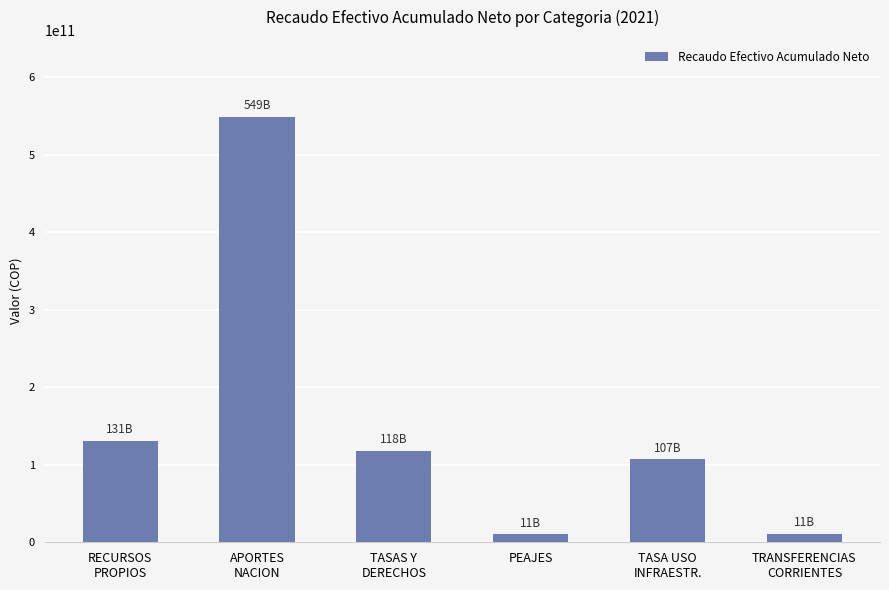

What is the maximum value shown in the chart?

549224930028.0